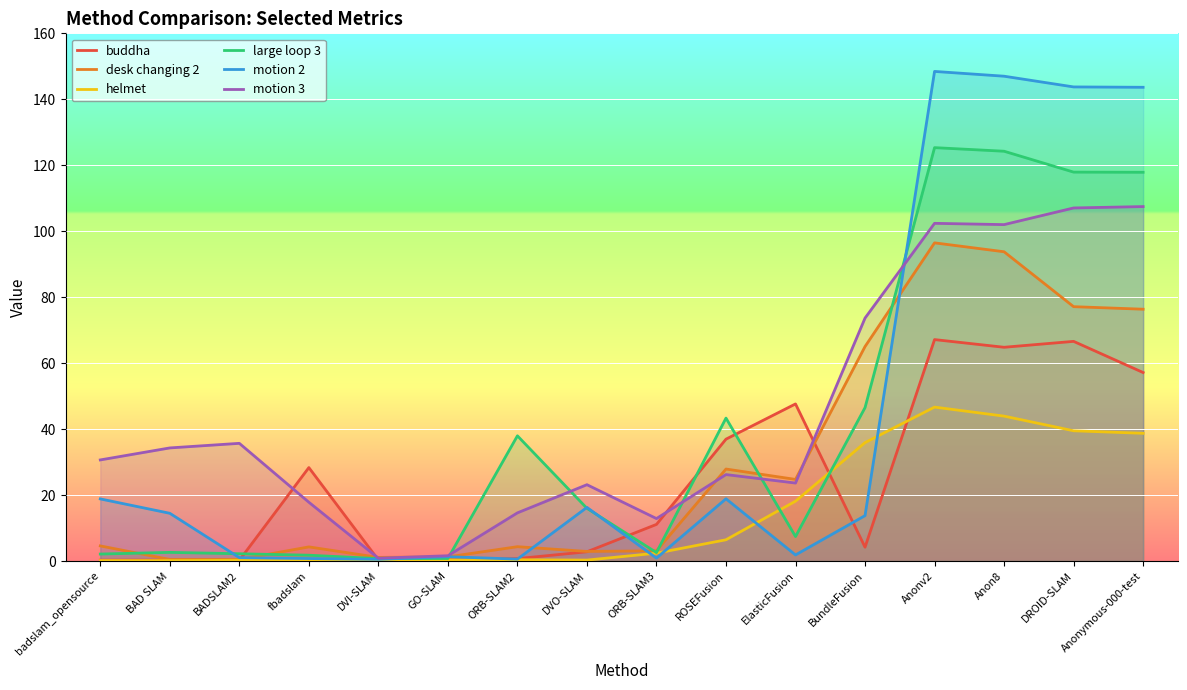

What is the difference between the desk changing 2 values at GO-SLAM and ElasticFusion?

23.5